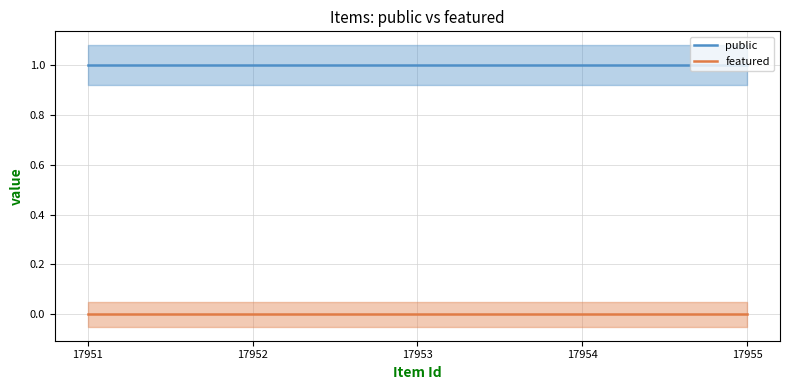

True or false: public and featured intersect in this chart.

False